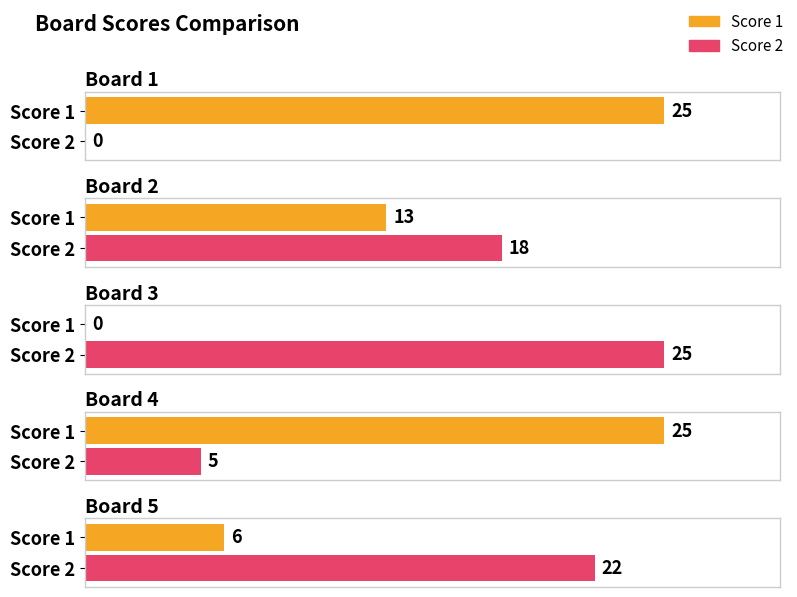

Is it true that Score 1 equals 17 at Board 3?

False